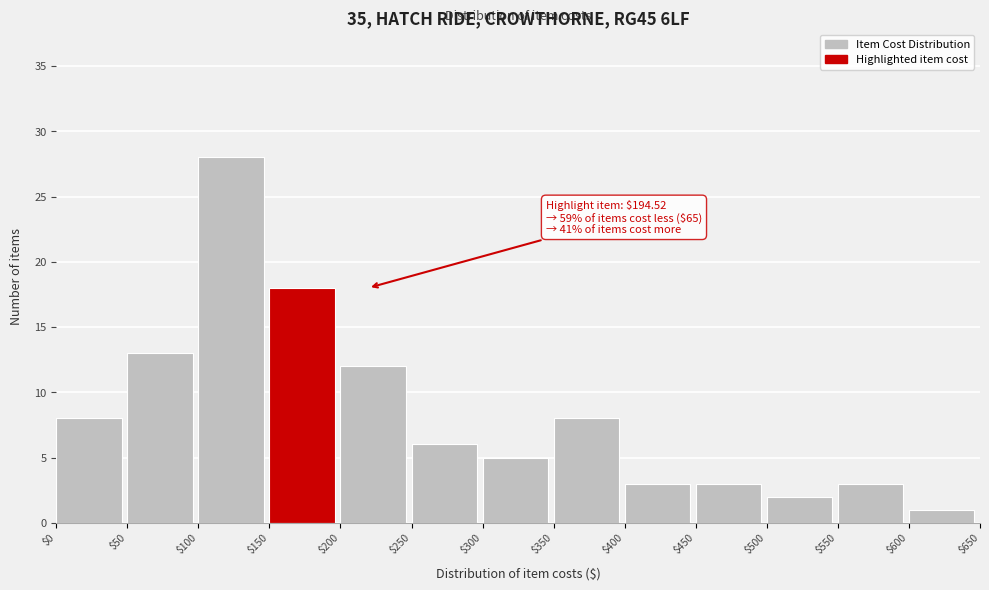

Over which range of the x-axis is the bar tallest?

$100 to $150